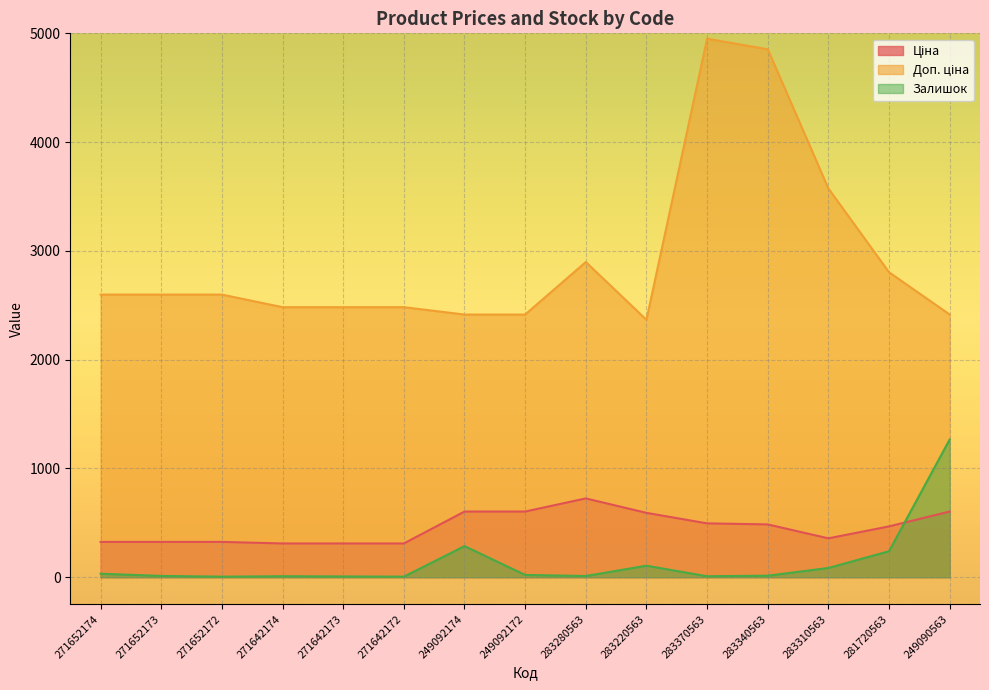

At which label does Доп. ціна first exceed 2598?

271652174